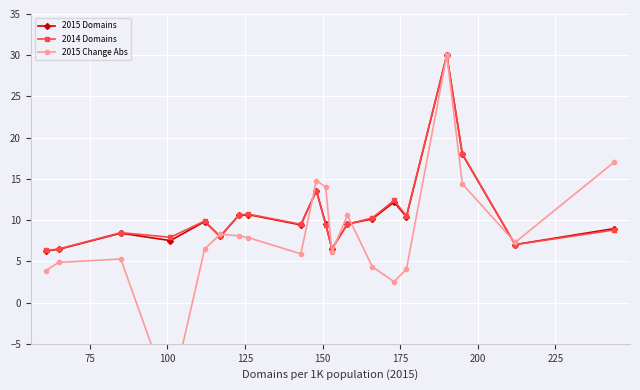

True or false: 2015 Change Abs has more than 0 interior local peaks.

True